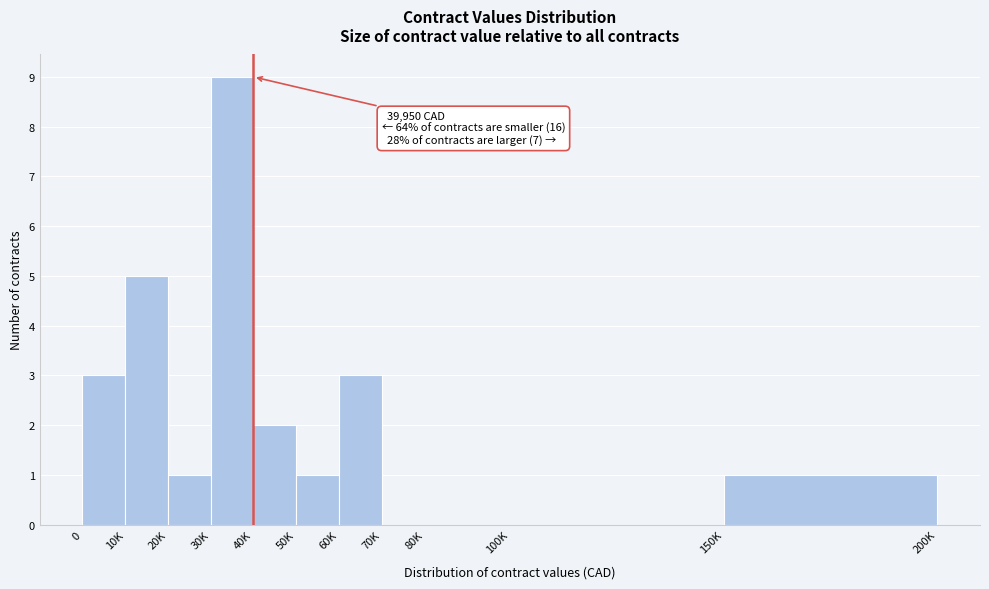

Reading left to right, list all the values displayed in this chart.

0=3	10K=5	20K=1	30K=9	40K=2	50K=1	60K=3	70K=0	80K=0	100K=0	150K=1